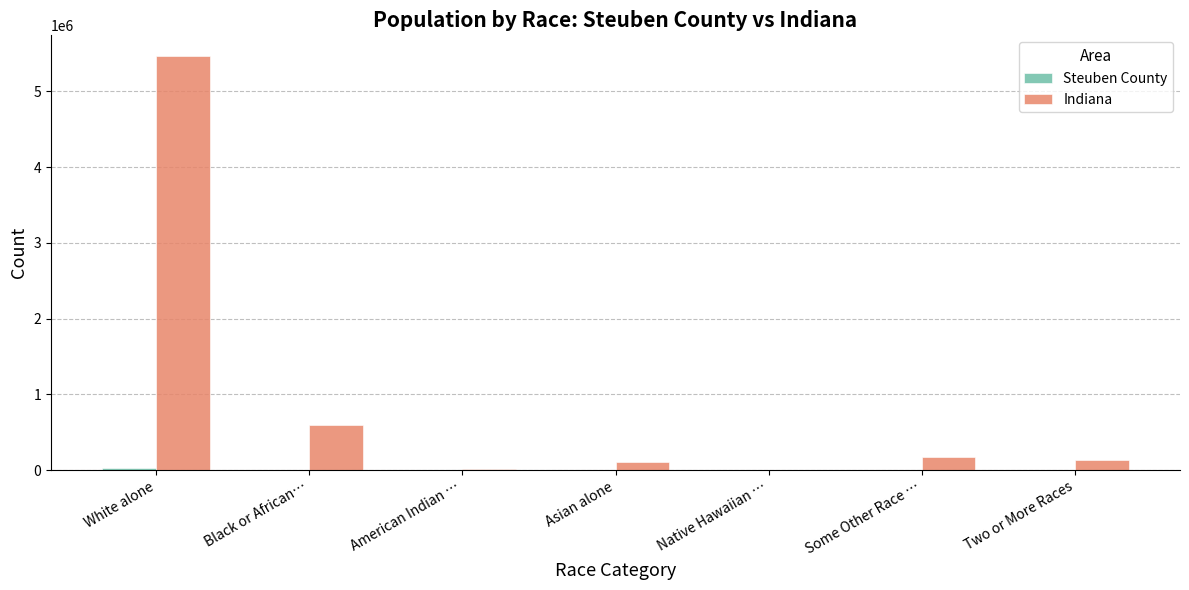

At which label is Indiana closest to 2735127?

Black or African…